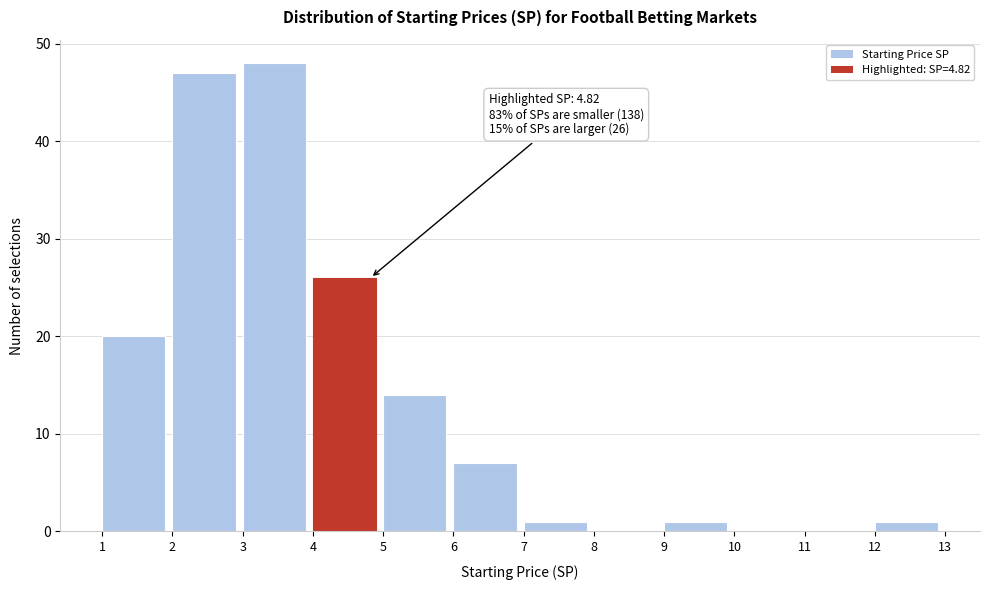

Over which range of the x-axis is the bar tallest?

3 to 4